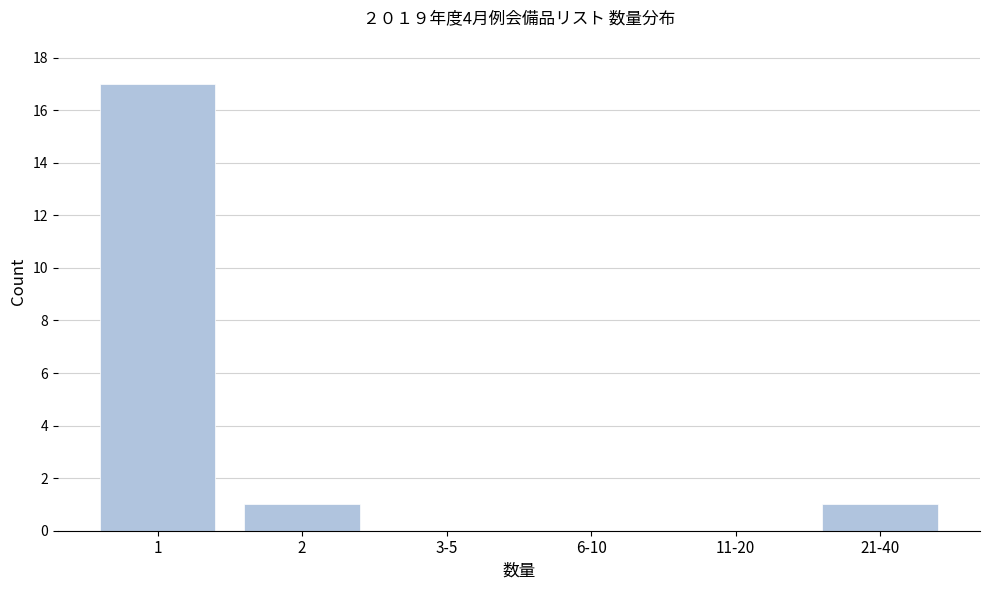

Reading right to left, what are all the values shown in this chart?

21-40=1	11-20=0	6-10=0	3-5=0	2=1	1=17